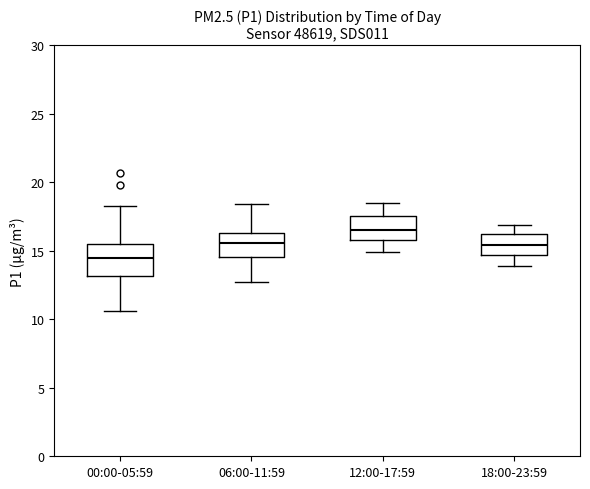

Reading left to right, transcribe this box plot: for each box, give where its median line is, the range the box spans, and where its two whiskers end, as read against the y-axis. The values are not printed on the chart, so give them approximately, as read against the axis.

00:00-05:59: median 14.5, box 13.0 to 15.5, whiskers 10.5 to 18.5
06:00-11:59: median 15.5, box 14.5 to 16.5, whiskers 12.5 to 18.5
12:00-17:59: median 16.5, box 16.0 to 17.5, whiskers 15.0 to 18.5
18:00-23:59: median 15.5, box 14.5 to 16.0, whiskers 14.0 to 17.0